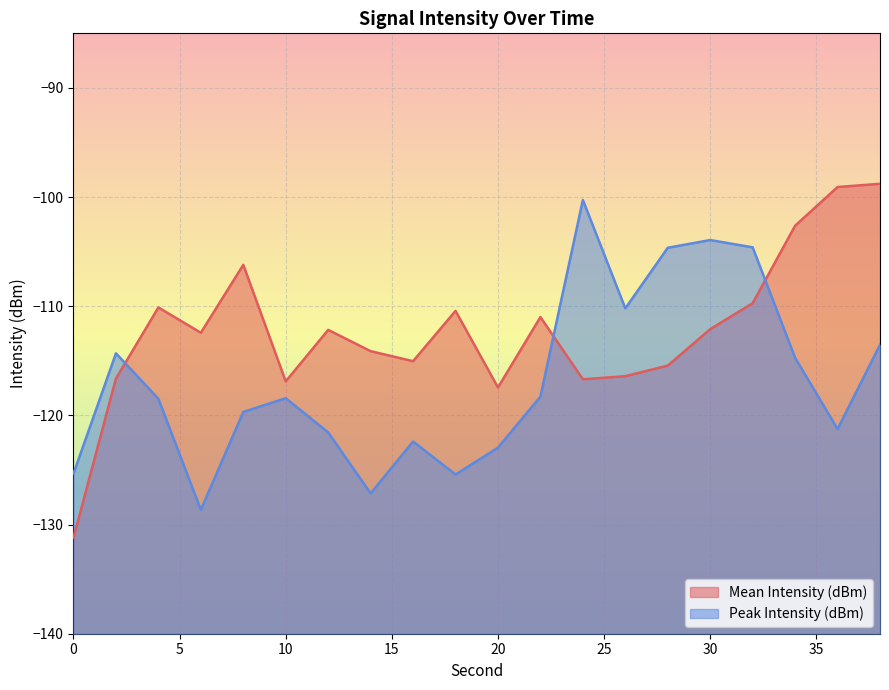

Between which two adjacent categories do Mean Intensity (dBm) and Peak Intensity (dBm) first intersect?

2 and 4